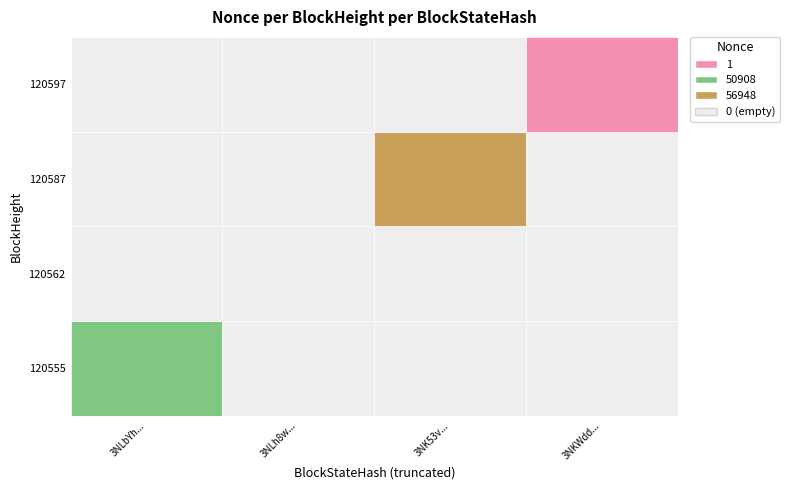

What is the difference between the maximum and minimum values in the 120587 series?

56948